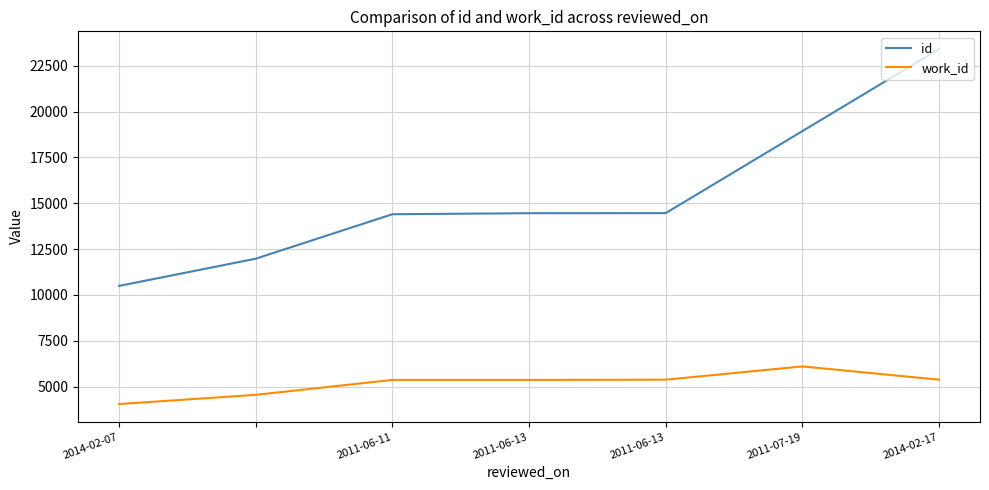

True or false: id and work_id intersect in this chart.

False